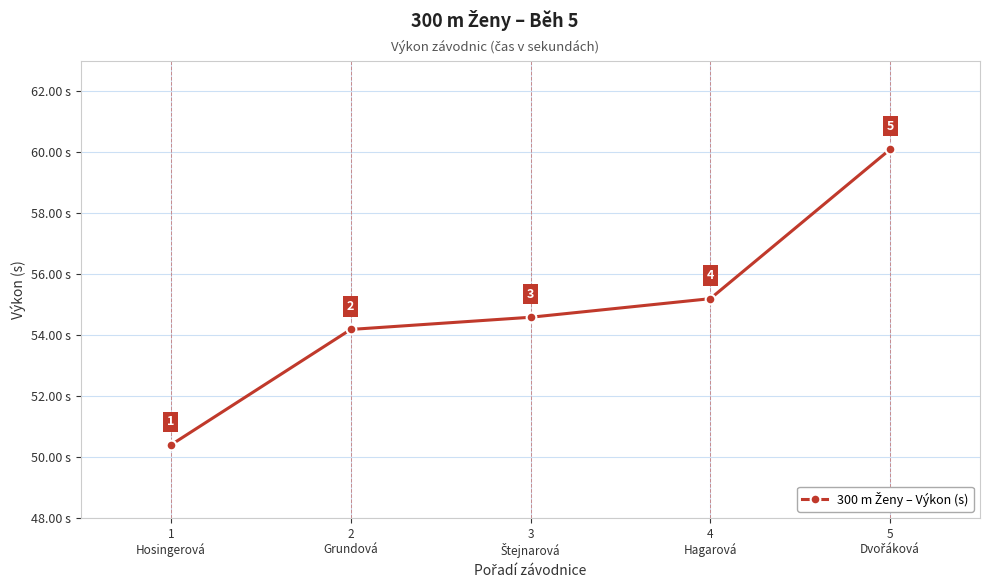

Which category has the lowest value across all series?

1
Hosingerová